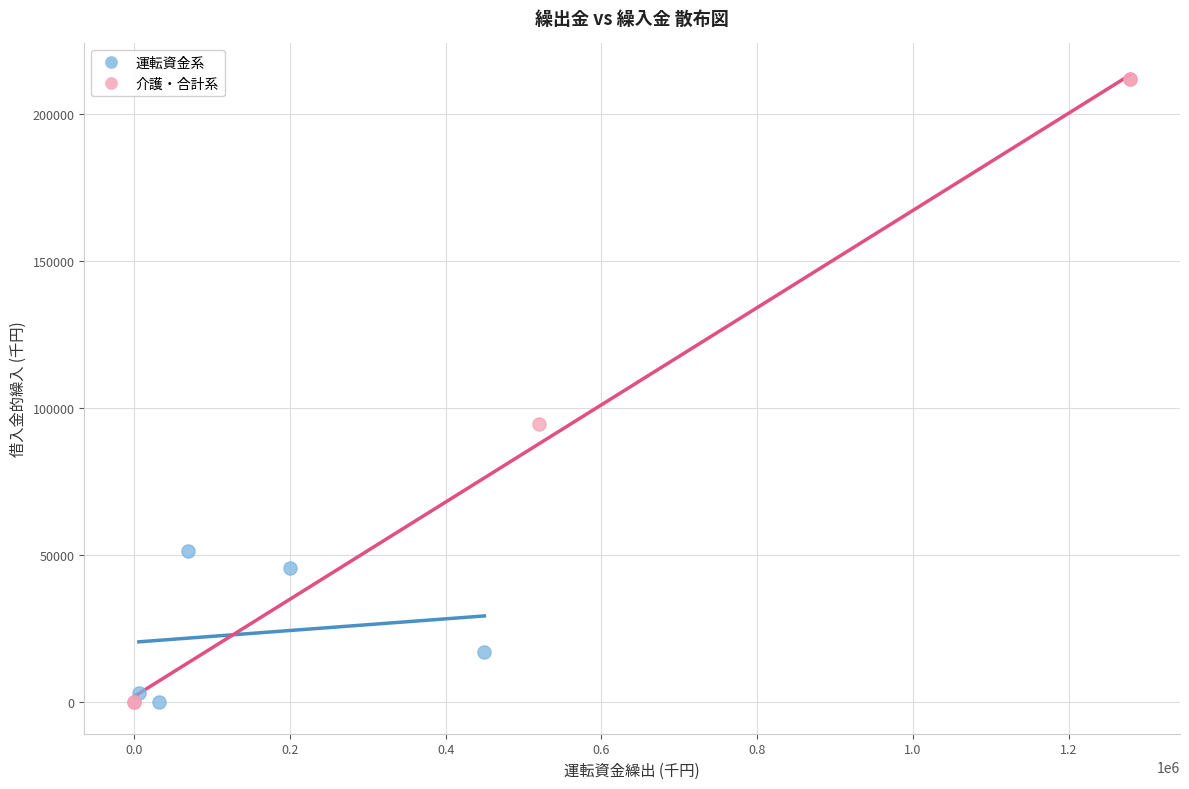

Which series has the widest spread of Y values?

介護・合計系